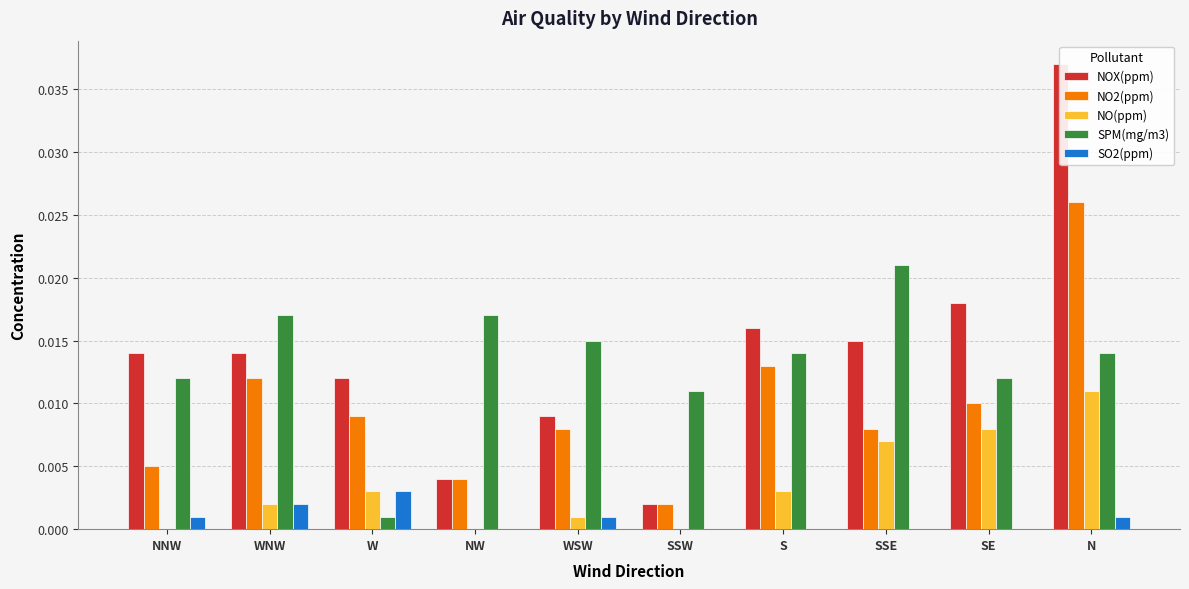

Between WSW and SSW, which series saw the biggest shift?

NOX(ppm)